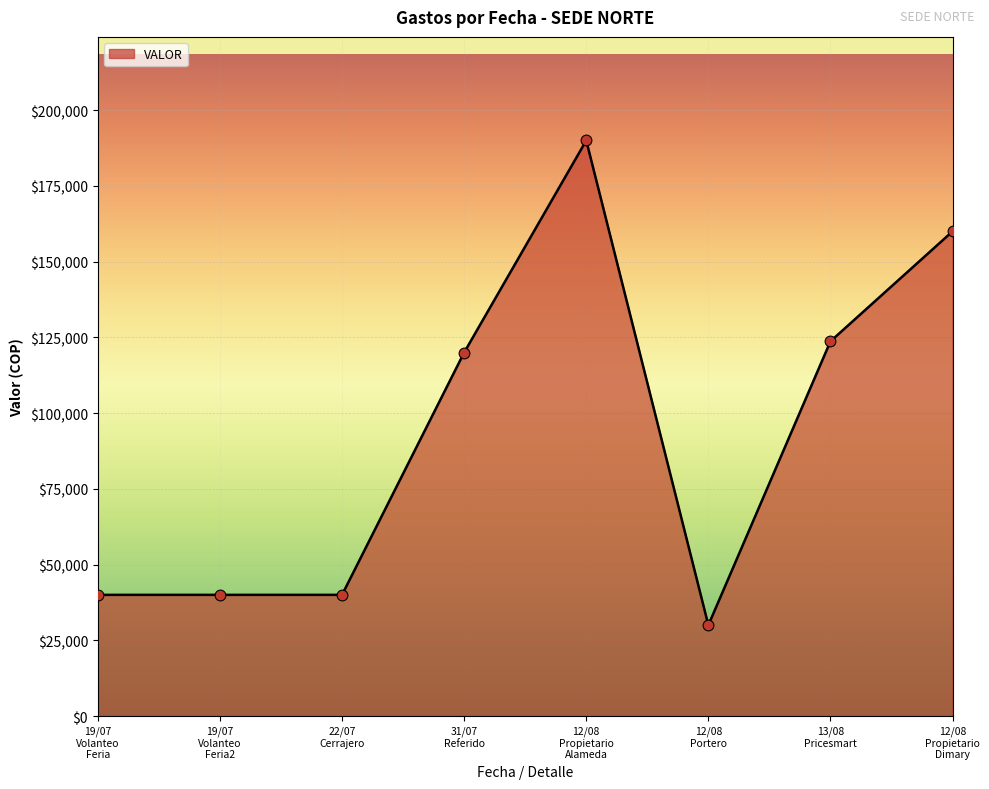

What is the difference between the maximum and minimum values?

160000